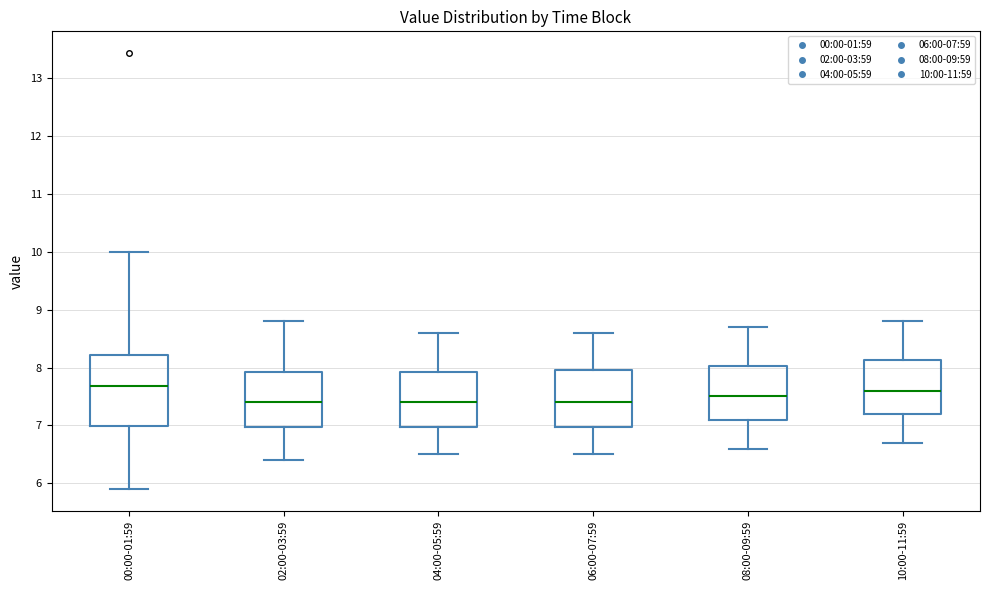

Reading left to right, read every box against the y-axis: the position of its median line, the range the box covers, and the ends of its whiskers. The values are not printed on the chart, so give them approximately, as read against the axis.

00:00-01:59: median 7.7, box 7.0 to 8.2, whiskers 5.9 to 10.0
02:00-03:59: median 7.4, box 7.0 to 7.9, whiskers 6.4 to 8.8
04:00-05:59: median 7.4, box 7.0 to 7.9, whiskers 6.5 to 8.6
06:00-07:59: median 7.4, box 7.0 to 8.0, whiskers 6.5 to 8.6
08:00-09:59: median 7.5, box 7.1 to 8.0, whiskers 6.6 to 8.7
10:00-11:59: median 7.6, box 7.2 to 8.1, whiskers 6.7 to 8.8